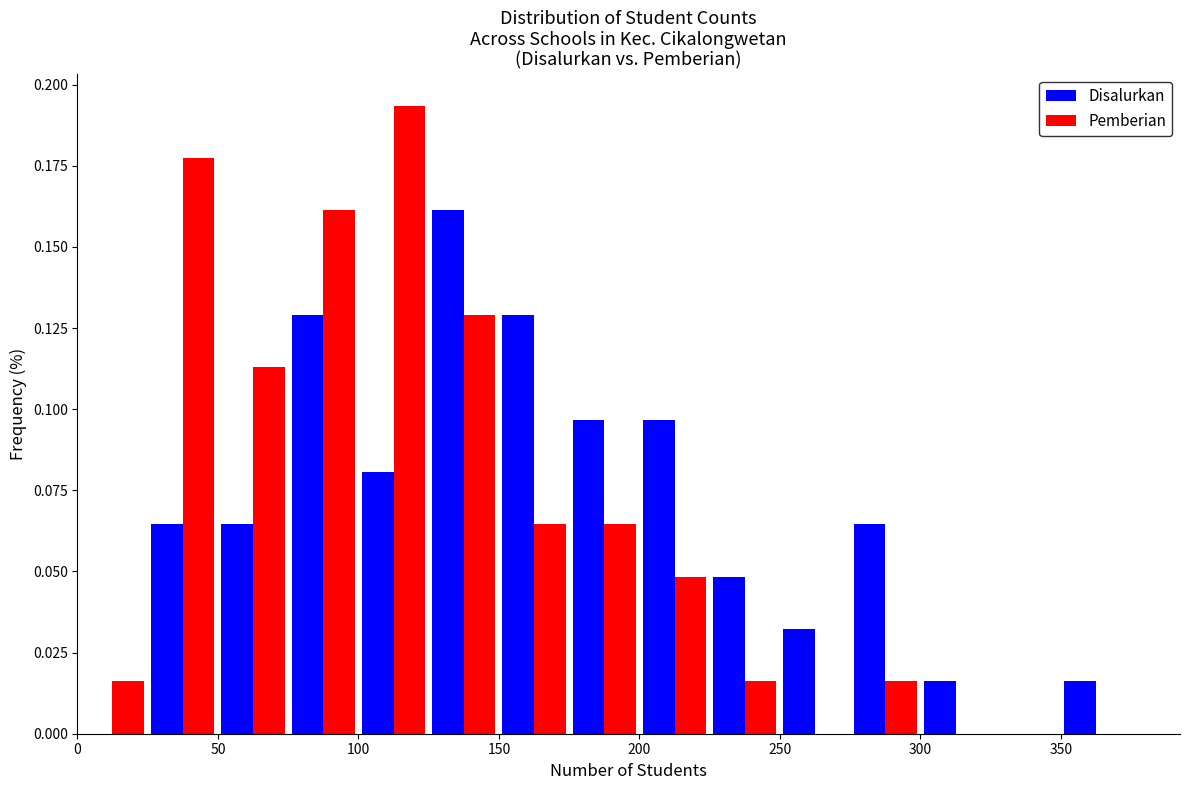

What is the height of the Pemberian bar covering 75 to 100 on the x-axis? The values are not printed on the chart, so give them approximately, as read against the axis.

0.160